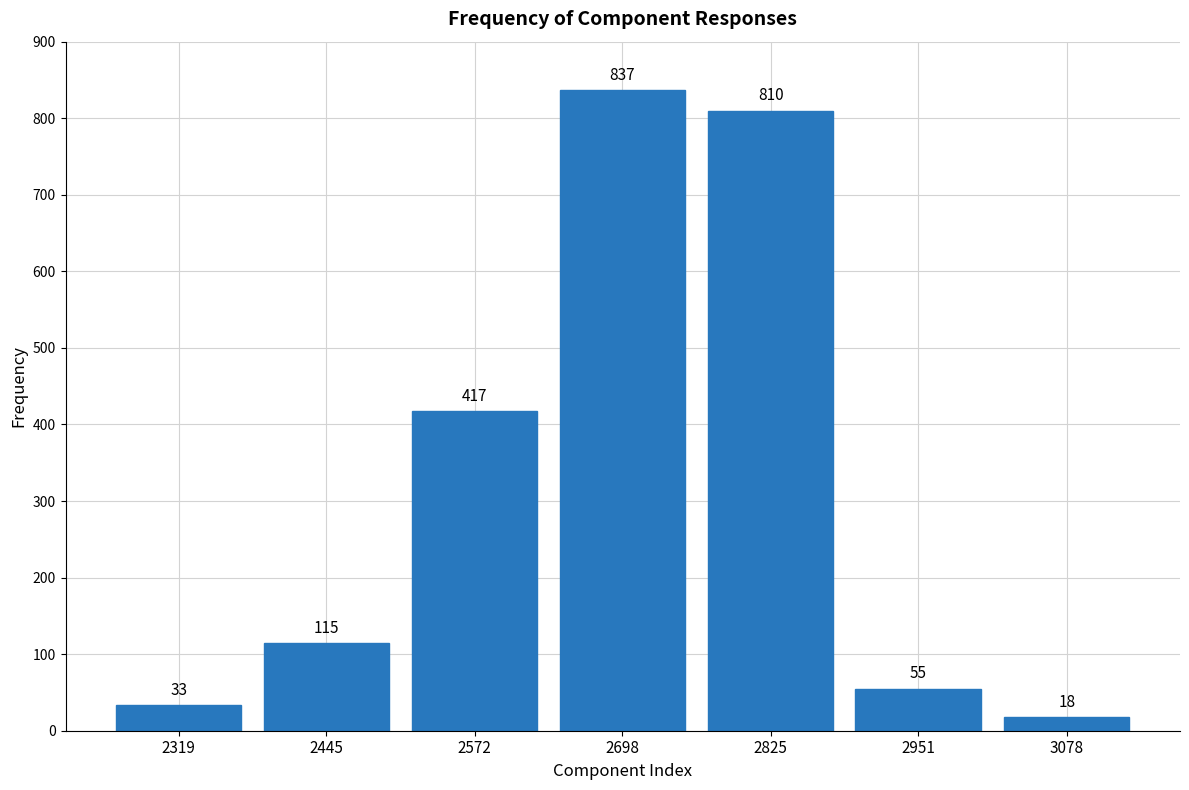

Reading left to right, extract all data points from this chart.

33	115	417	837	810	55	18